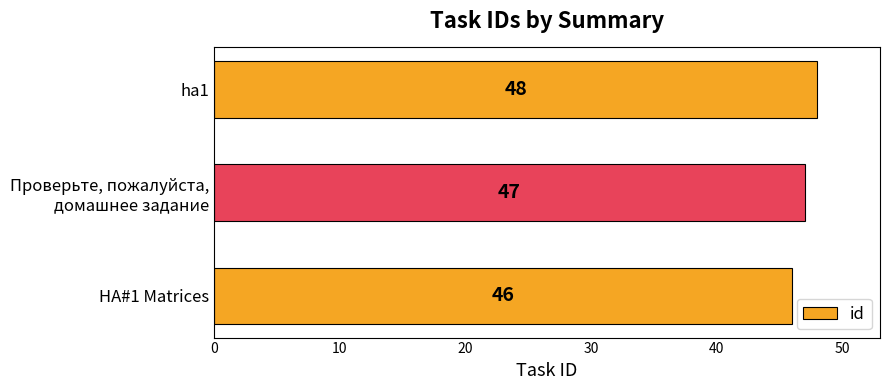

List the labels in order of value, largest first.

ha1, Проверьте, пожалуйста,
домашнее задание, HA#1 Matrices